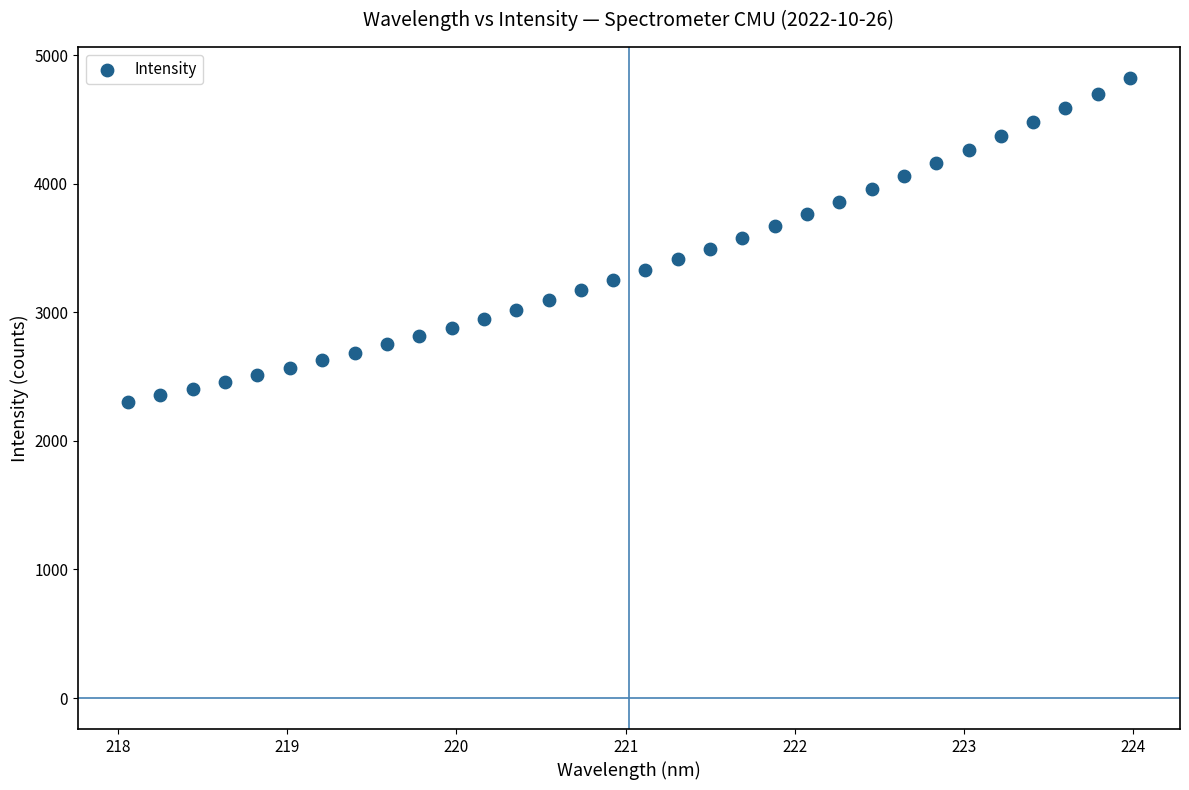

What is the range of X values (max minus min)?

5.9